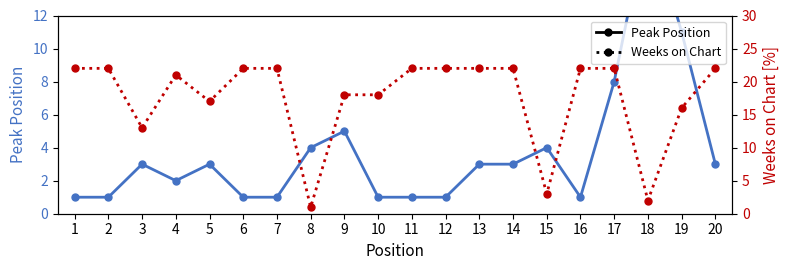

What is the sum of all Weeks on Chart values?

351